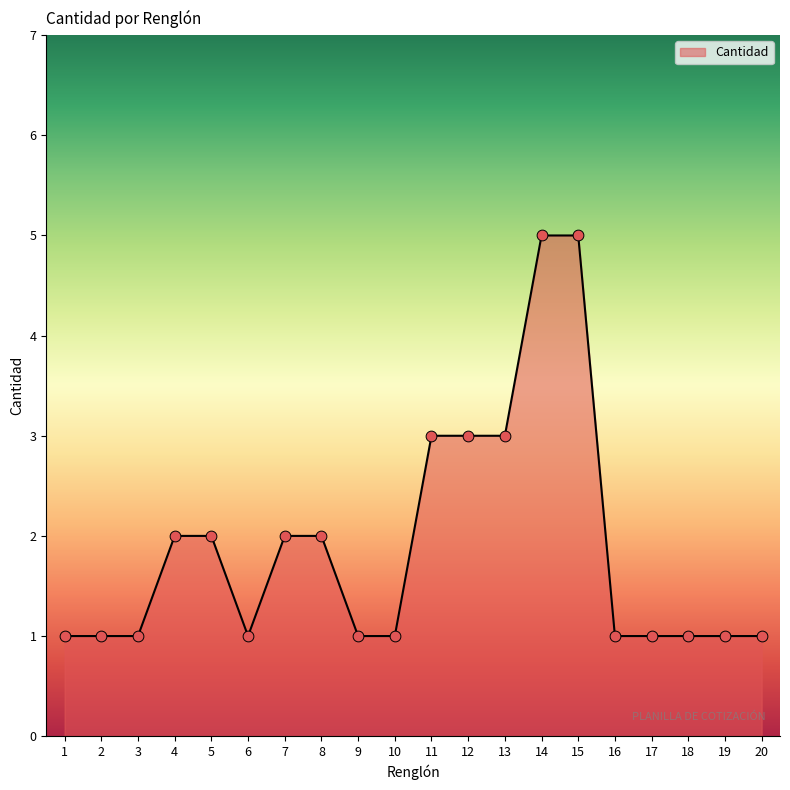

What is the change in value from 7 to 18?

-1